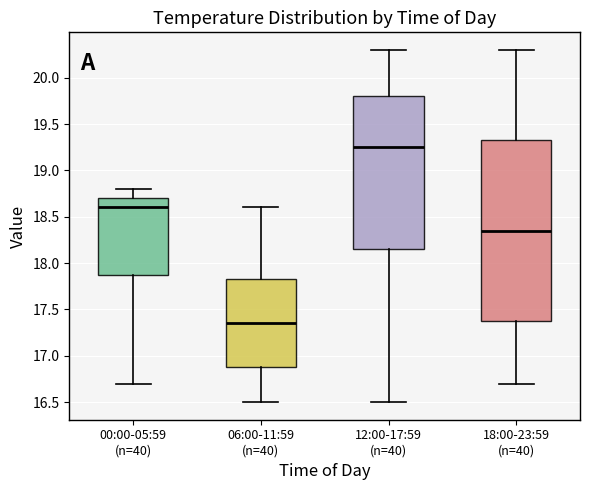

Reading left to right, read every box against the y-axis: the position of its median line, the range the box covers, and the ends of its whiskers. The values are not printed on the chart, so give them approximately, as read against the axis.

00:00-05:59 (n=40): median 18.60, box 17.90 to 18.70, whiskers 16.70 to 18.80
06:00-11:59 (n=40): median 17.35, box 16.90 to 17.85, whiskers 16.50 to 18.60
12:00-17:59 (n=40): median 19.25, box 18.15 to 19.80, whiskers 16.50 to 20.30
18:00-23:59 (n=40): median 18.35, box 17.40 to 19.35, whiskers 16.70 to 20.30